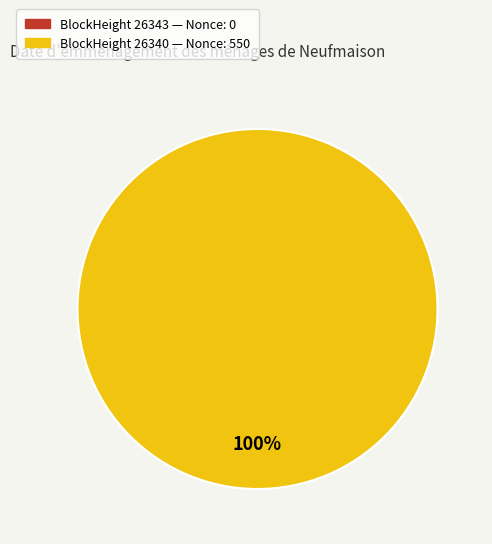

Which category accounts for the majority?

26340